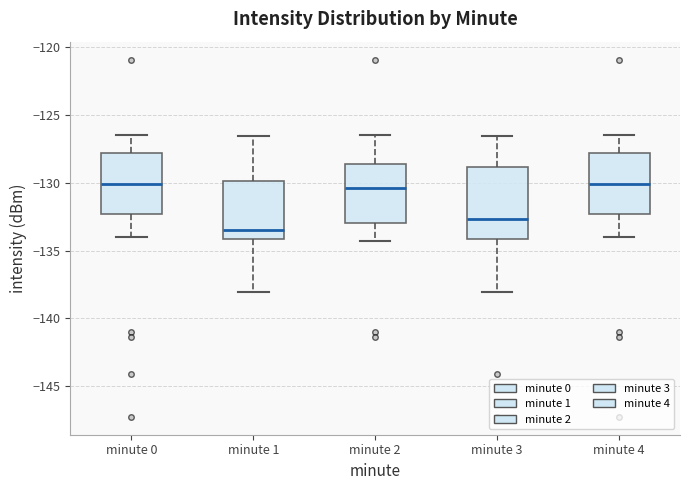

Which box has the lowest median line?

minute 1